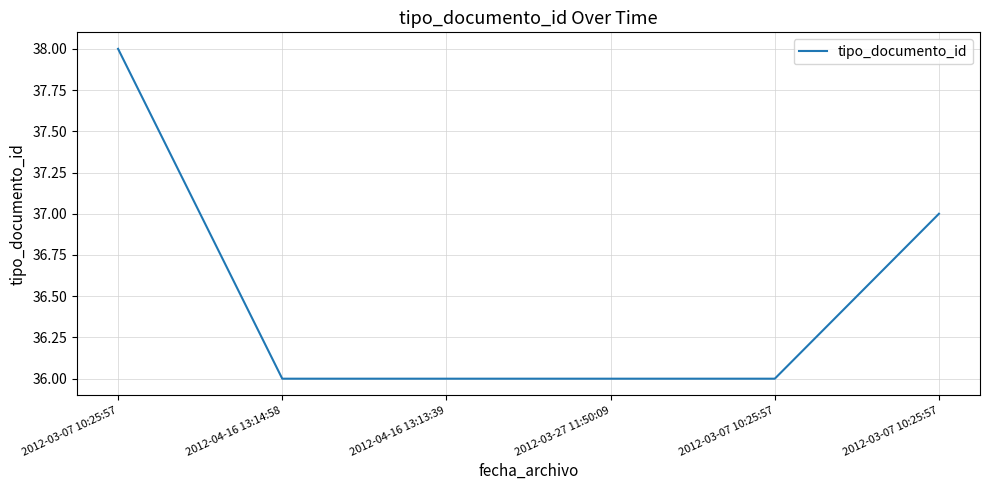

Which label corresponds to the largest value in the chart?

2012-03-07 10:25:57